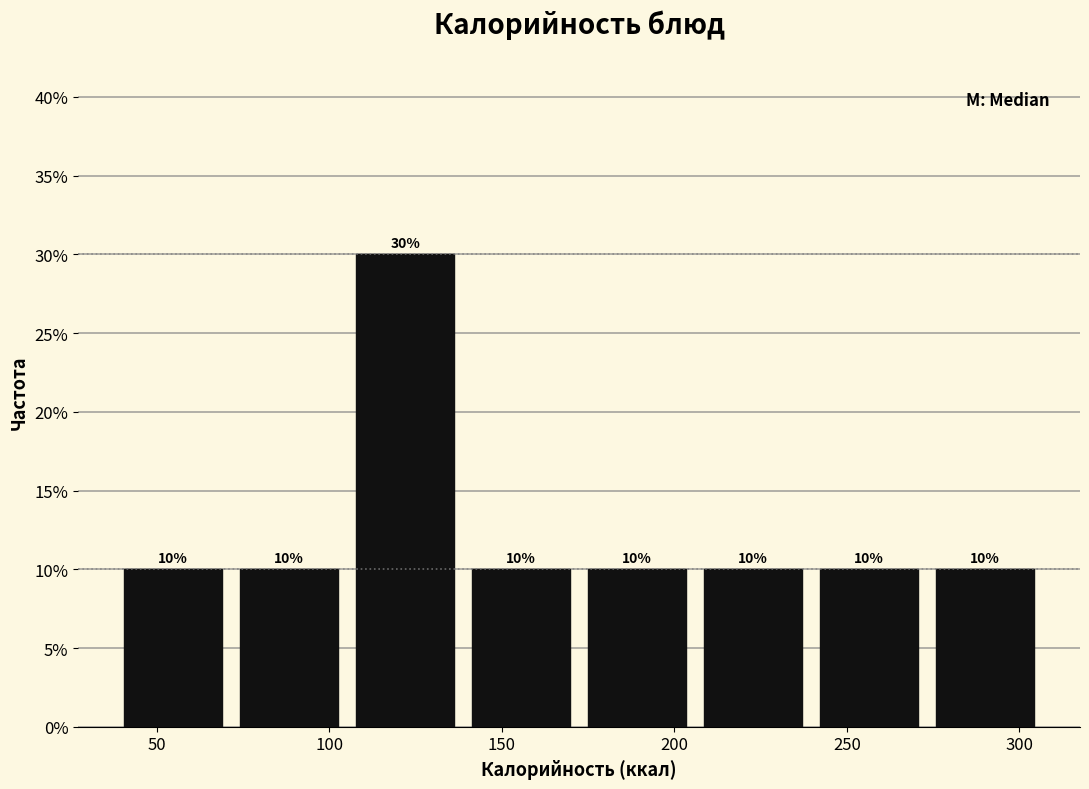

Over which range of the x-axis is the bar tallest?

105 to 140